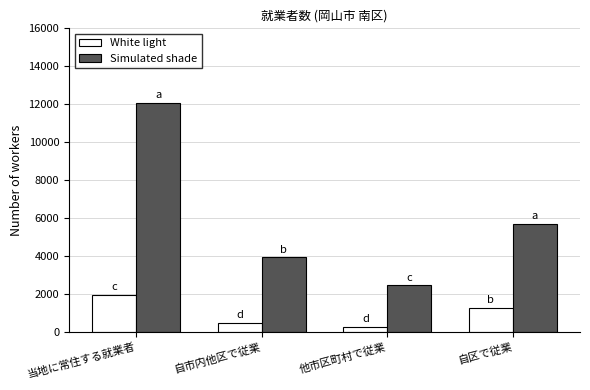

At which category does the chart reach its peak across all series?

当地に常住する就業者